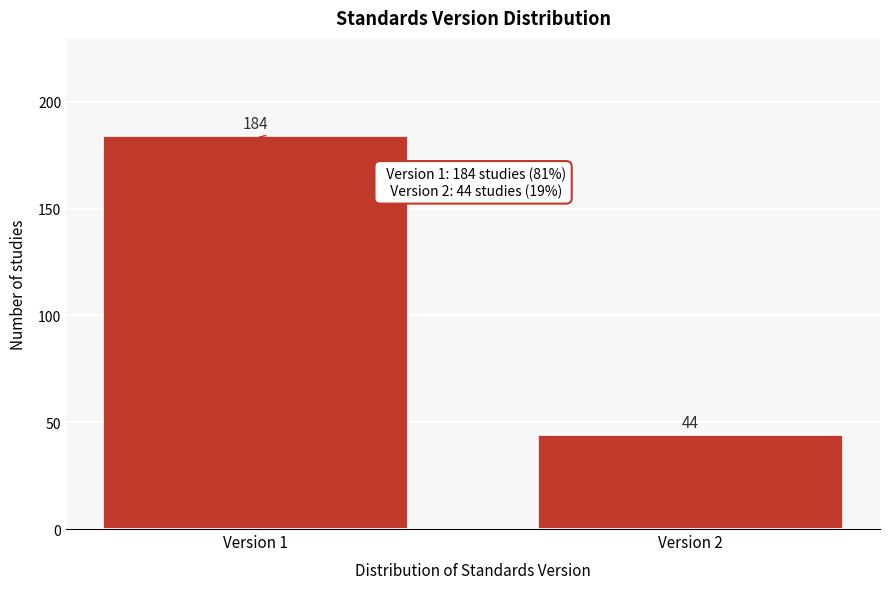

Reading left to right, extract all data points from this chart.

184	44